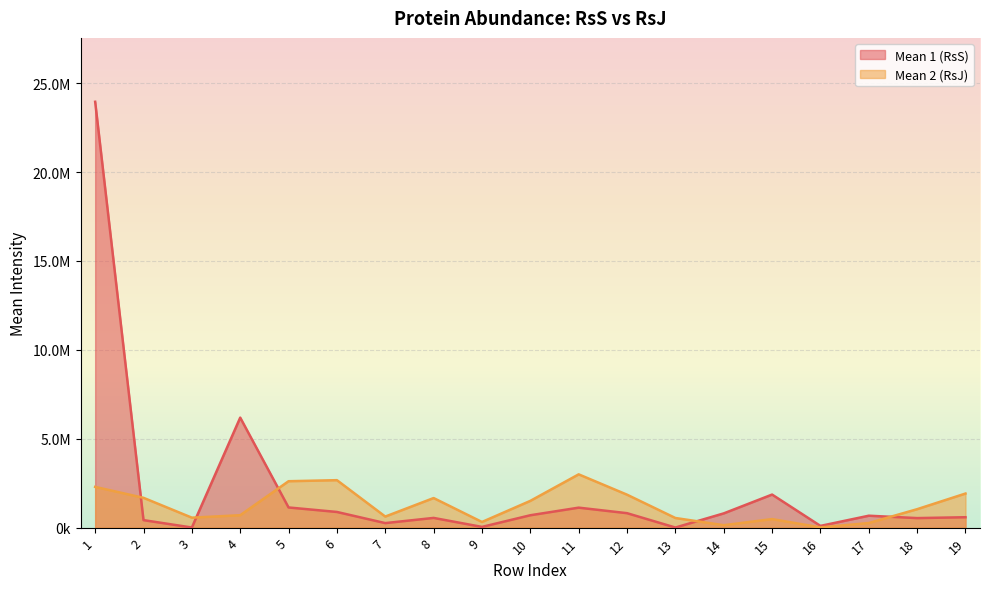

Reading left to right, list all the values displayed in this chart.

Mean 1 (RsS): 1=23953181.6	2=421849.7	3=6415.9	4=6187816.9	5=1134329.1	6=881375.2	7=254428.0	8=546517.6	9=40413.8	10=696300.1	11=1123723.4	12=813001.5	13=4916.8	14=801173.5	15=1859667.1	16=97235.8	17=670547.0	18=536106.4	19=584843.4
Mean 2 (RsJ): 1=2291576.2	2=1676425.8	3=560376.3	4=698827.3	5=2610491.0	6=2669274.0	7=622637.3	8=1663772.4	9=318190.8	10=1504910.9	11=2996800.9	12=1852900.7	13=541805.2	14=137255.6	15=480531.2	16=12951.0	17=259207.7	18=1037441.5	19=1917348.3